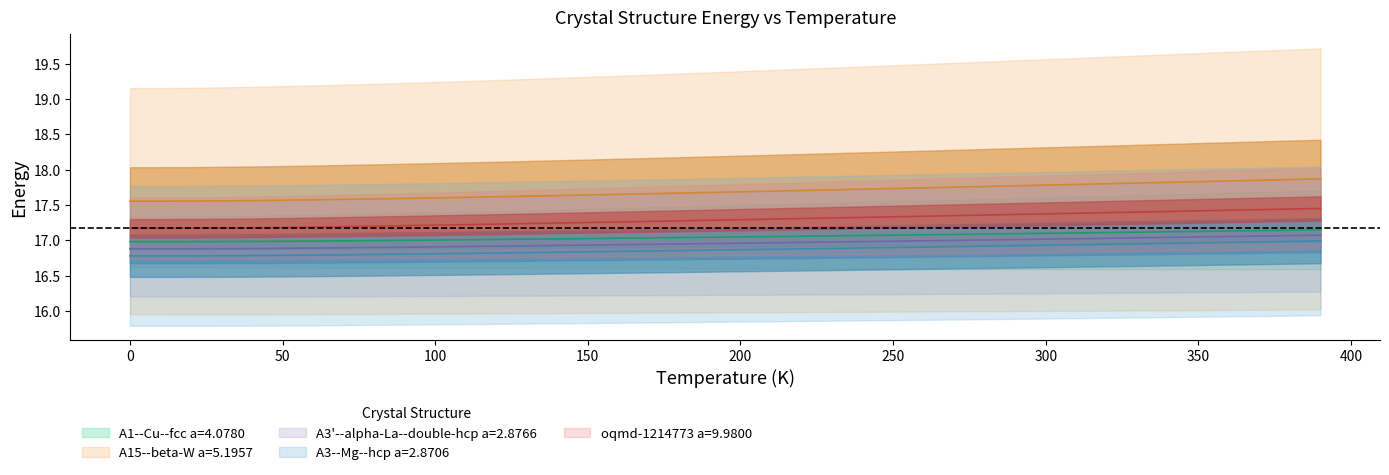

Which series has the largest total across all categories?

A15--beta-W a=5.1957